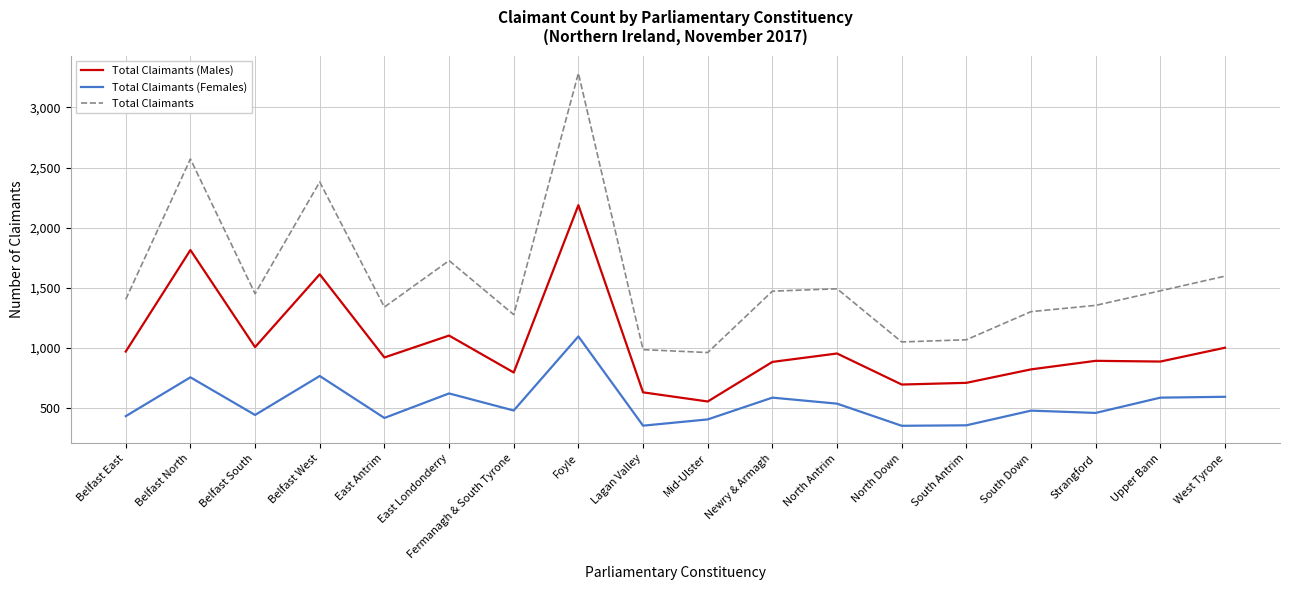

Is this an area chart (filled region under the line)?

No